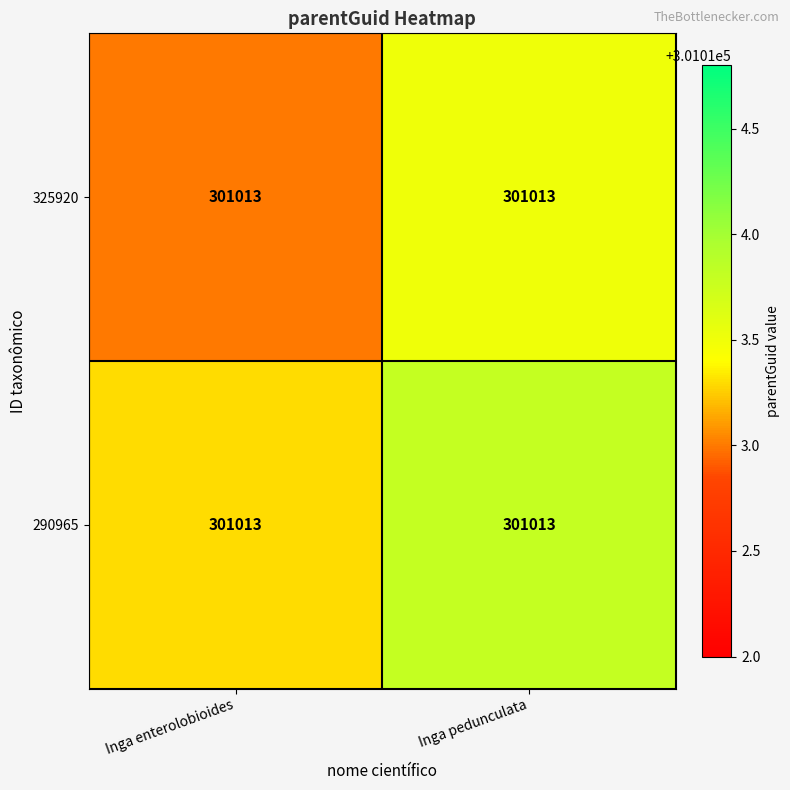

What is the smallest value displayed?

301013.0